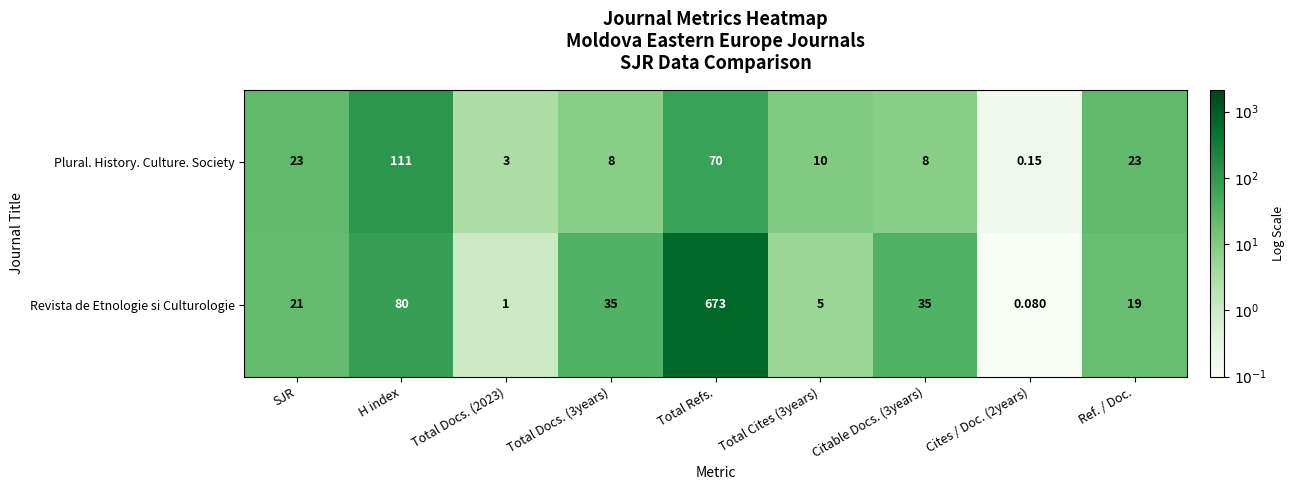

Which category has the highest value across all series?

Total Refs.